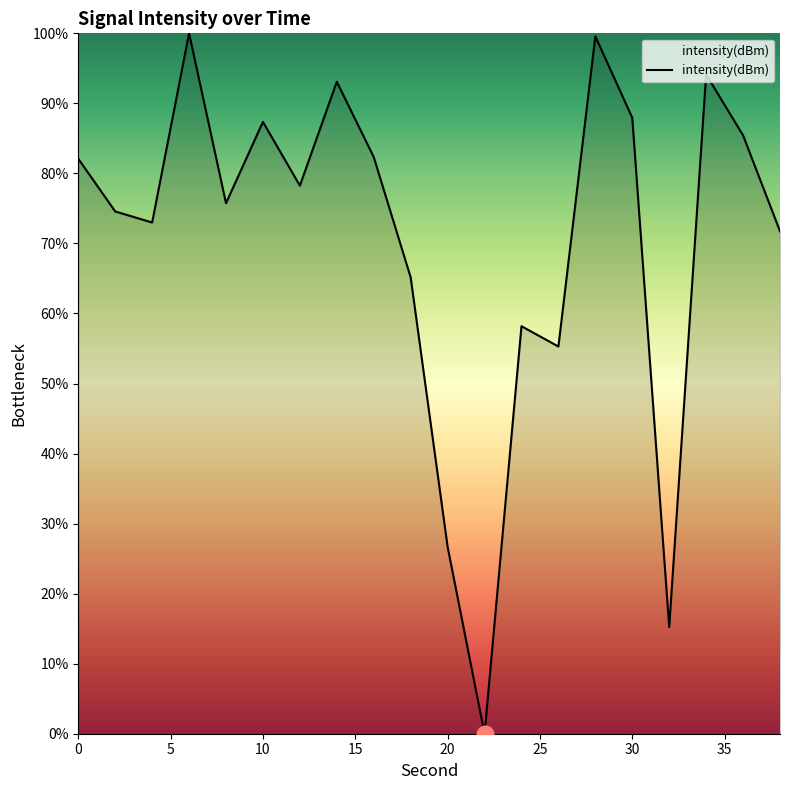

What is the value of the 4th point from the left?

100.0